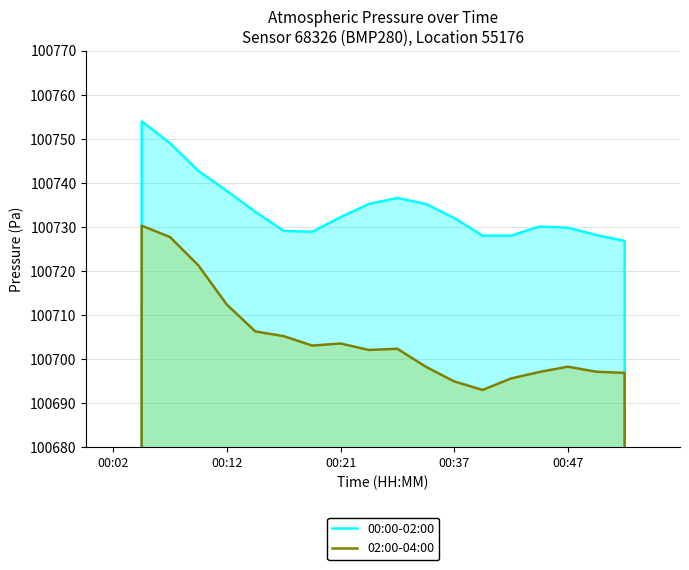

Which has a higher value, 7 or 17?

7